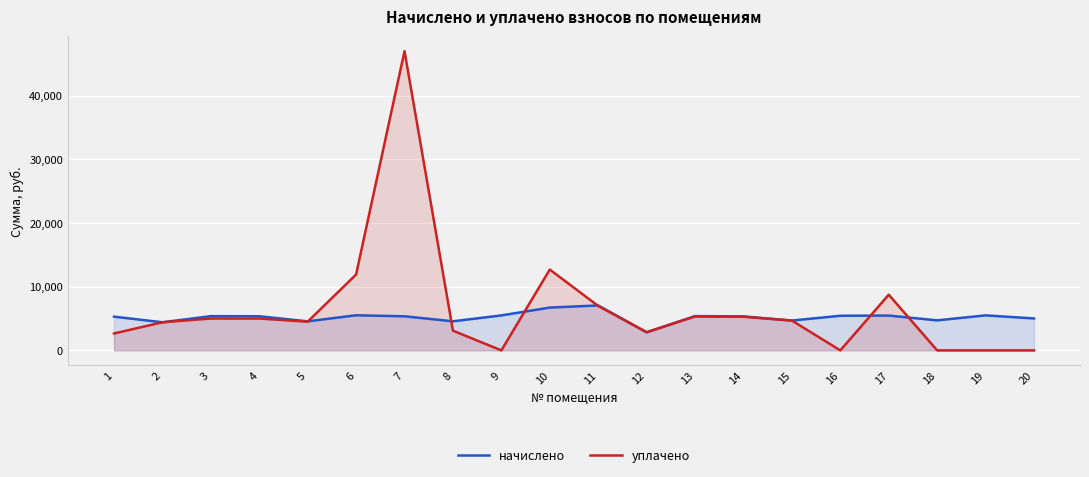

Which series has the widest spread of values?

уплачено